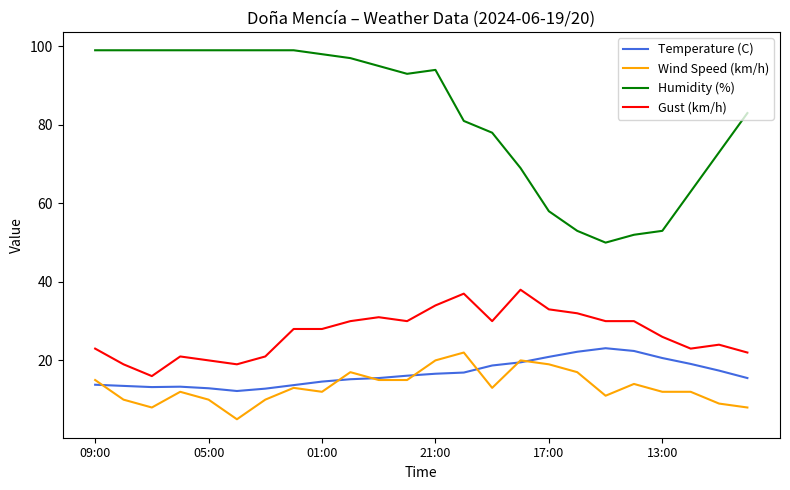

Which series has the largest range (max minus min)?

Humidity (%)